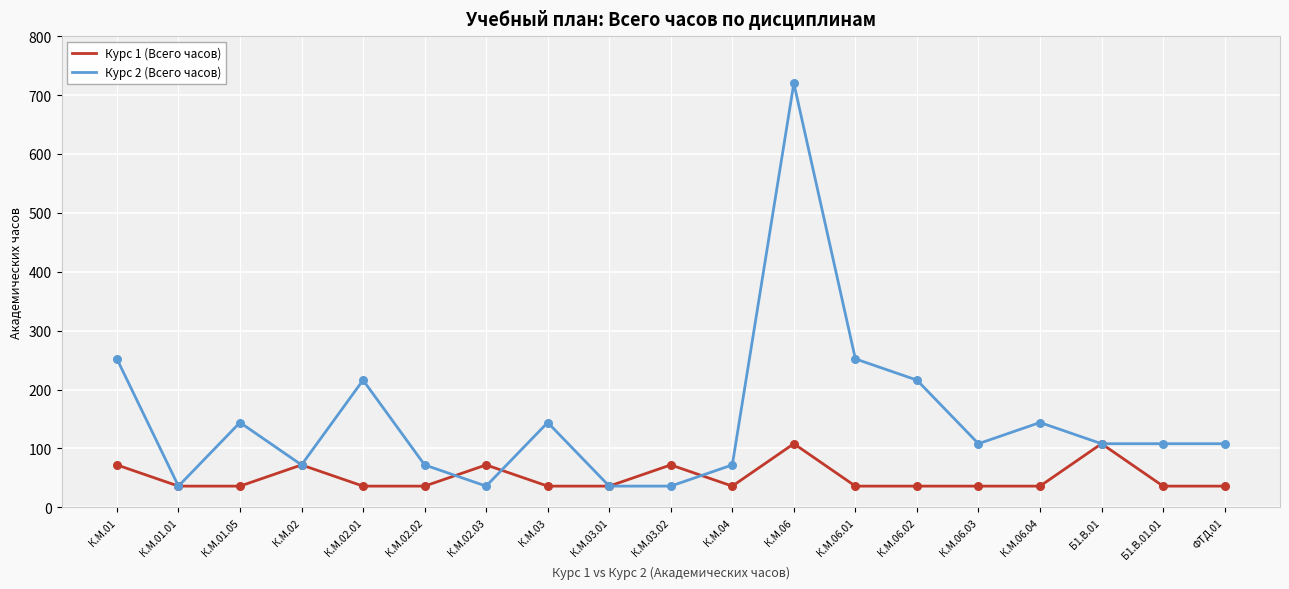

At which category is the sum across all series the highest?

К.М.06